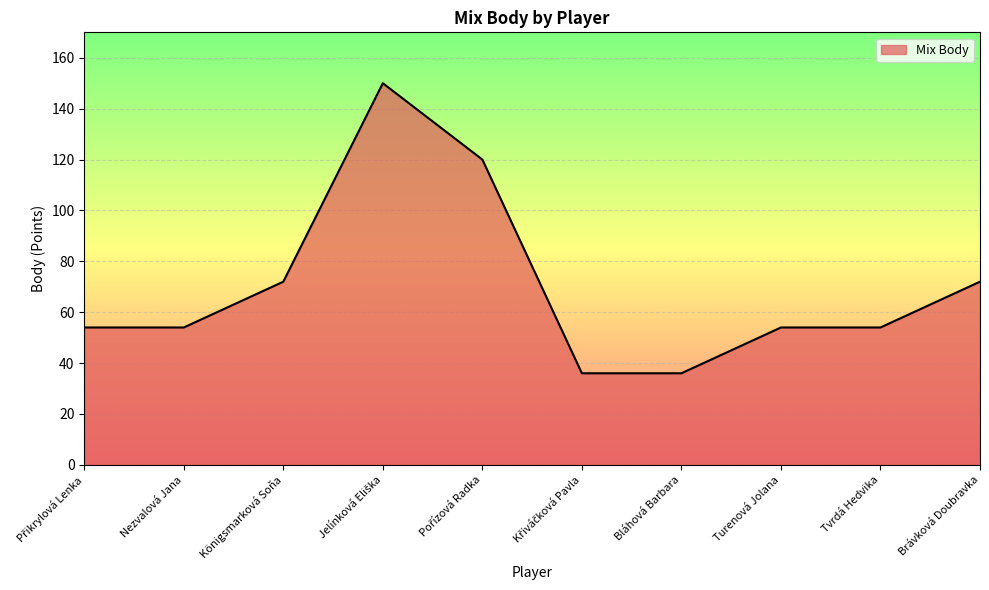

How many lines are shown in the chart?

1